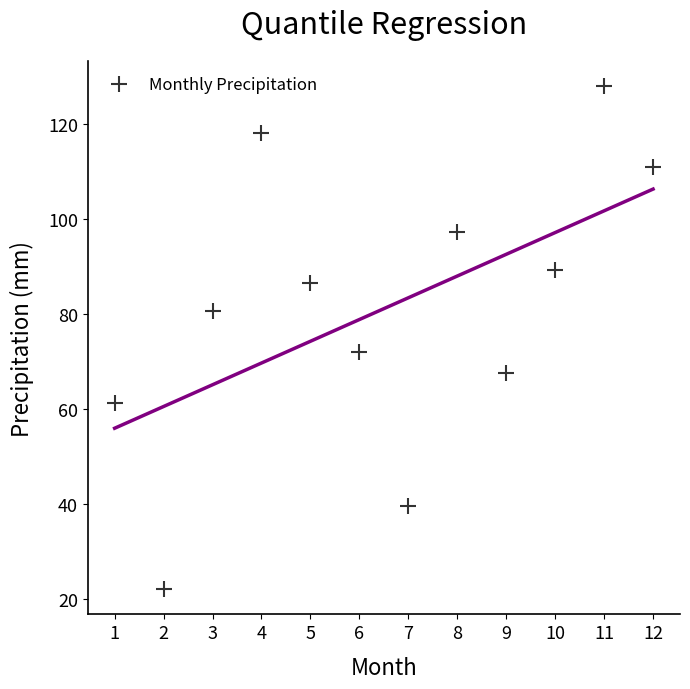

What Y value in the scatter plot is closest to 75?

72.0